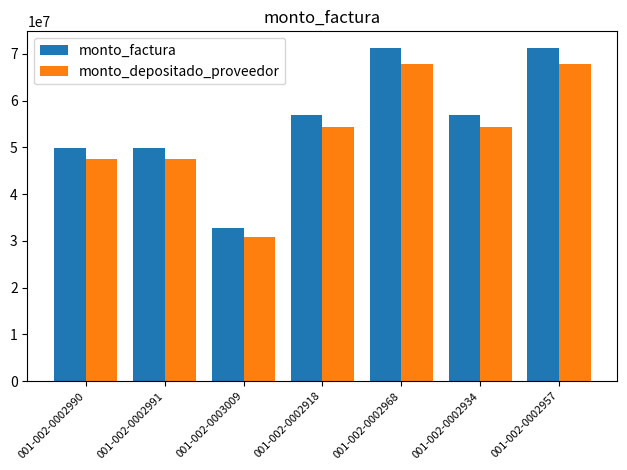

The value of monto_depositado_proveedor at 001-002-0002957 is 67867321. True or false?

True